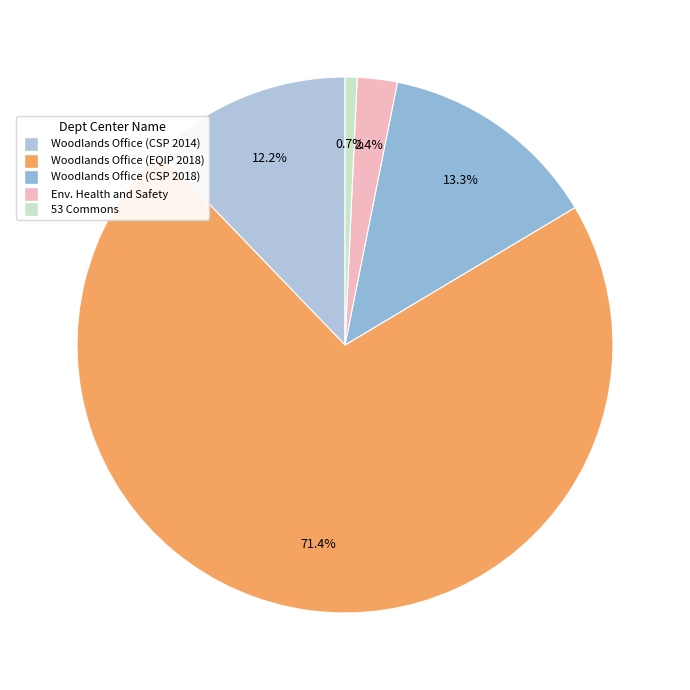

To the nearest percent, what is the difference between the largest and smallest slice percentages?

71%